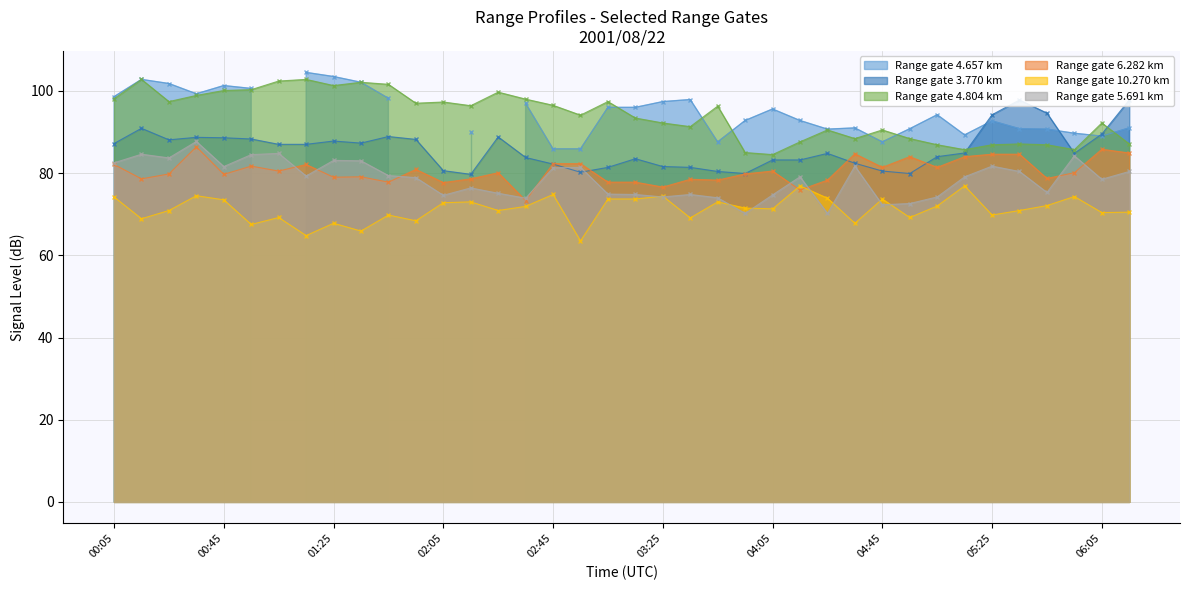

True or false: 10.270 and 5.691 cross at least once.

True